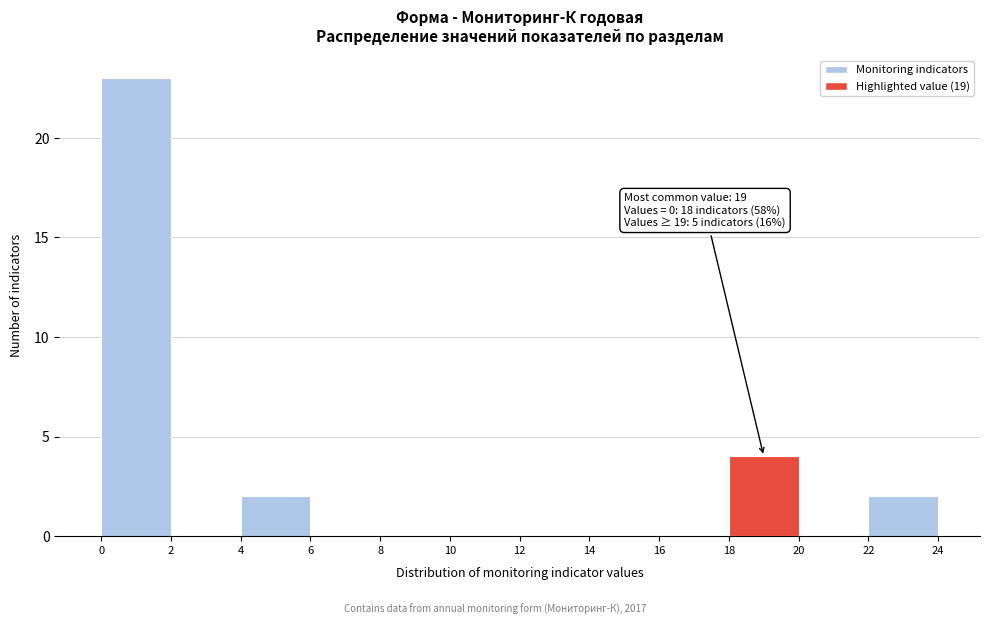

Over which range of the x-axis is the bar tallest?

0 to 2